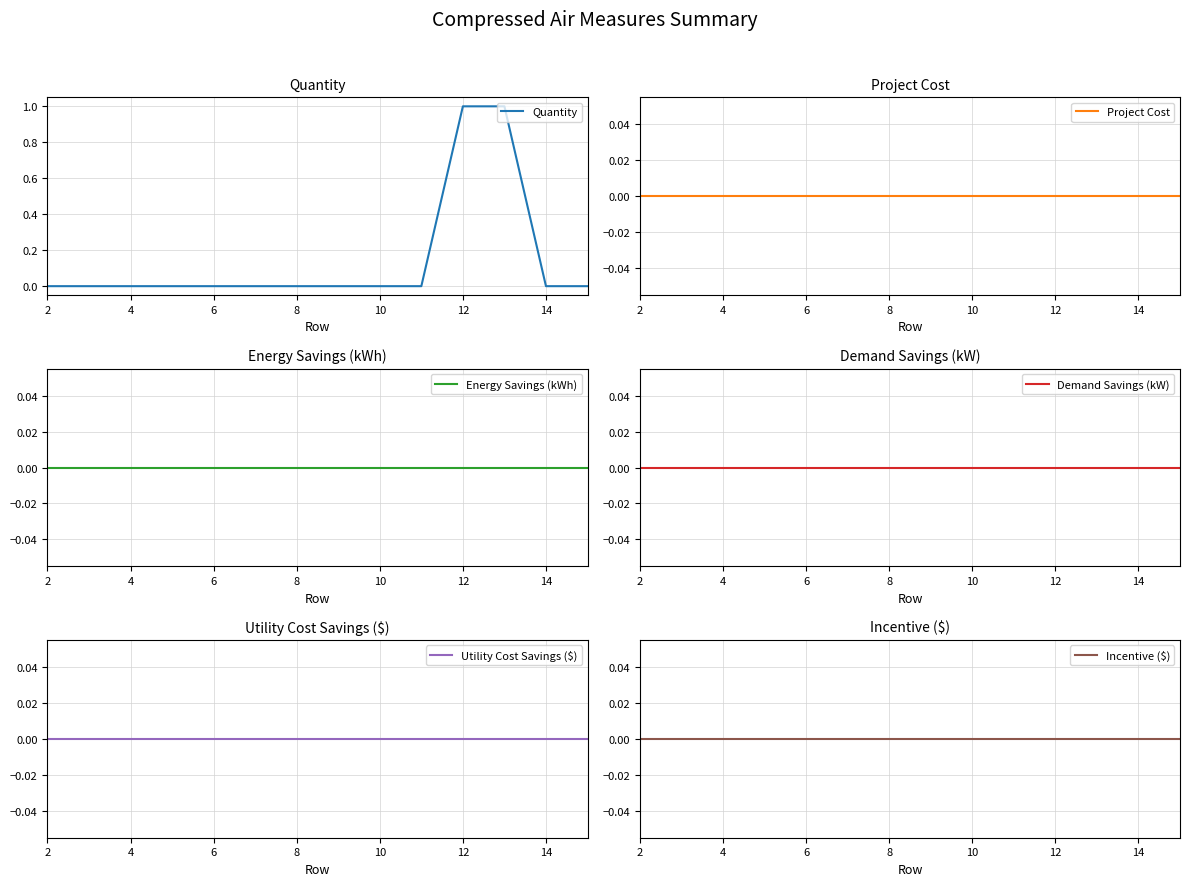

Does the chart display data point markers on the line(s)?

No